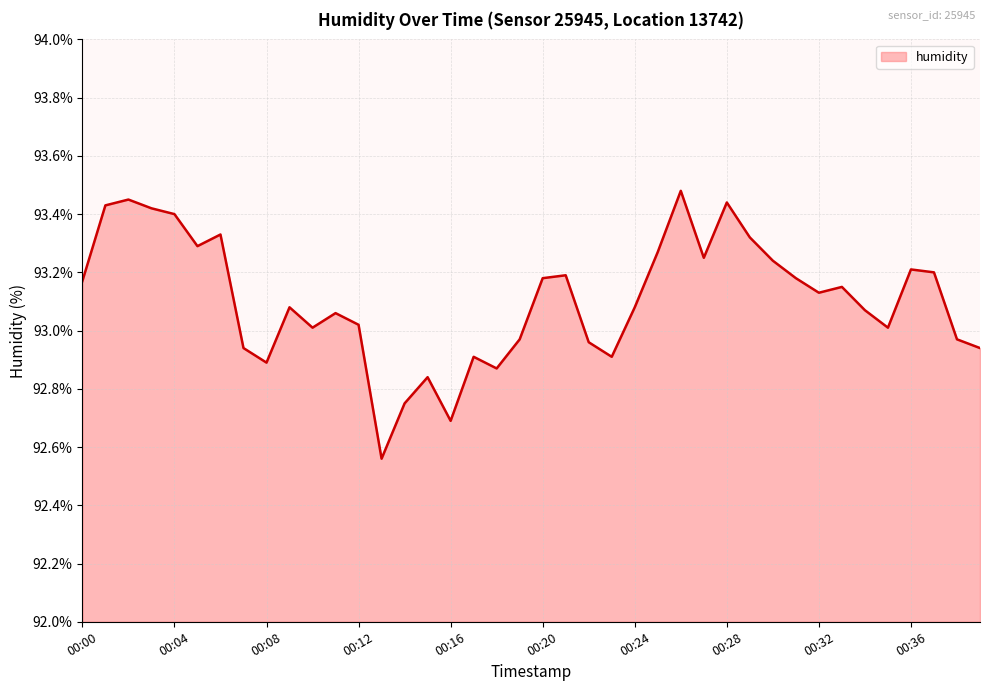

What is the difference between the maximum and minimum values?

0.9